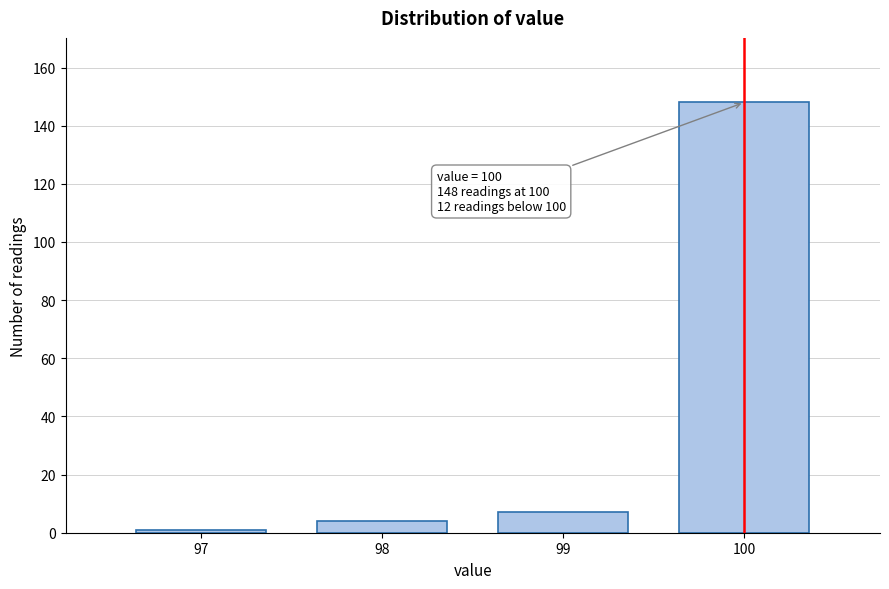

Reading right to left, list all the values displayed in this chart.

148	7	4	1